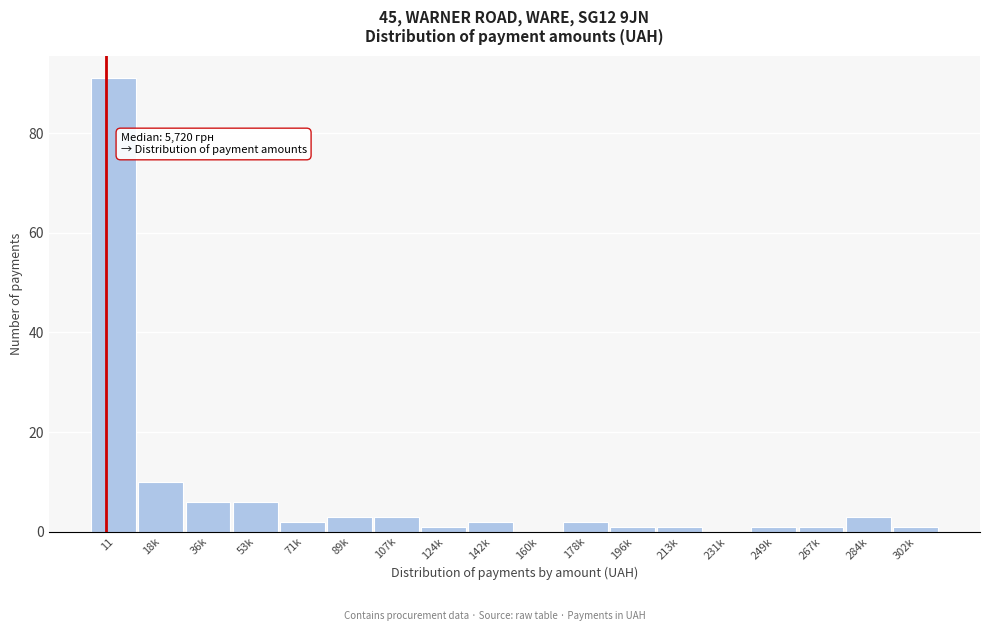

Reading right to left, transcribe all the data shown in this chart.

302k=1	284k=3	267k=1	249k=1	231k=0	213k=1	196k=1	178k=2	160k=0	142k=2	124k=1	107k=3	89k=3	71k=2	53k=6	36k=6	18k=10	11=91